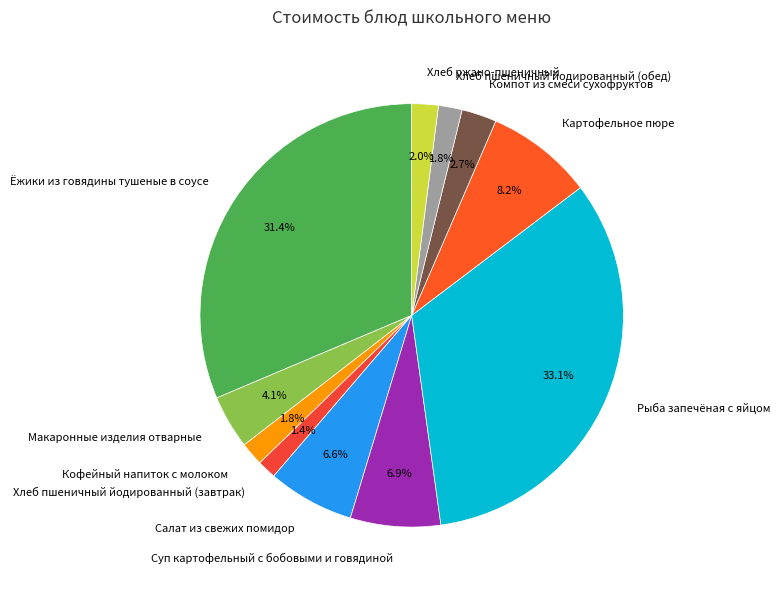

Does any single category account for the majority?

No